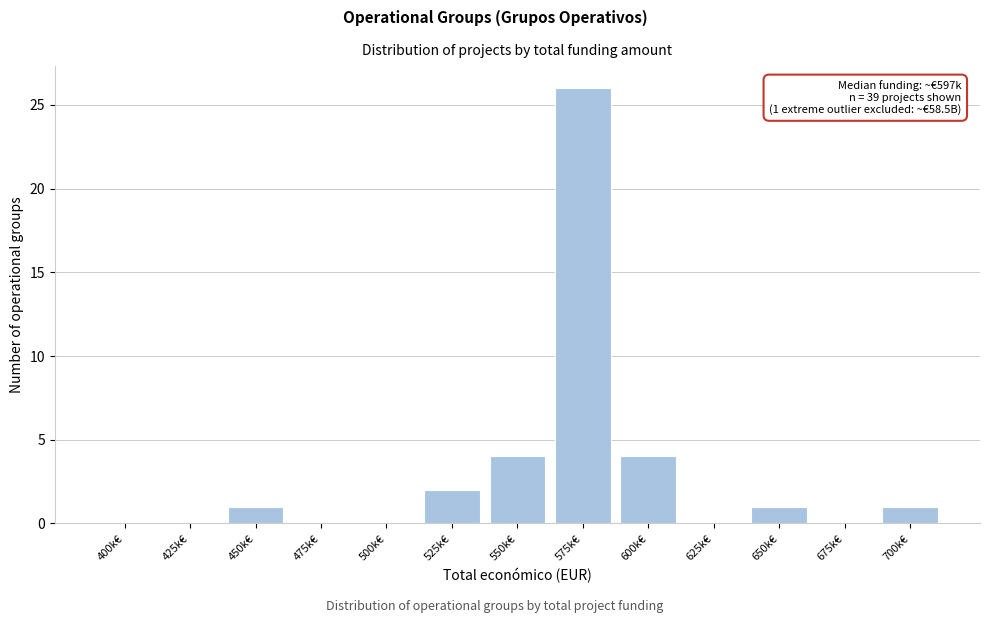

Reading left to right, list all the values displayed in this chart.

400k€=0	425k€=0	450k€=1	475k€=0	500k€=0	525k€=2	550k€=4	575k€=26	600k€=4	625k€=0	650k€=1	675k€=0	700k€=1